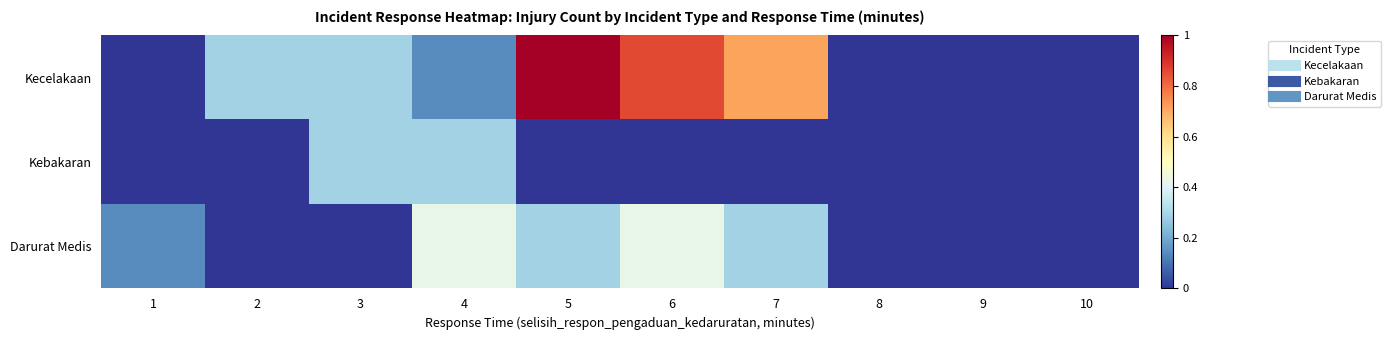

Reading right to left, extract all data points from this chart.

Kecelakaan: 10=0.0	9=0.0	8=0.0	7=0.7	6=0.9	5=1.0	4=0.1	3=0.3	2=0.3	1=0.0
Kebakaran: 10=0.0	9=0.0	8=0.0	7=0.0	6=0.0	5=0.0	4=0.3	3=0.3	2=0.0	1=0.0
Darurat Medis: 10=0.0	9=0.0	8=0.0	7=0.3	6=0.4	5=0.3	4=0.4	3=0.0	2=0.0	1=0.1